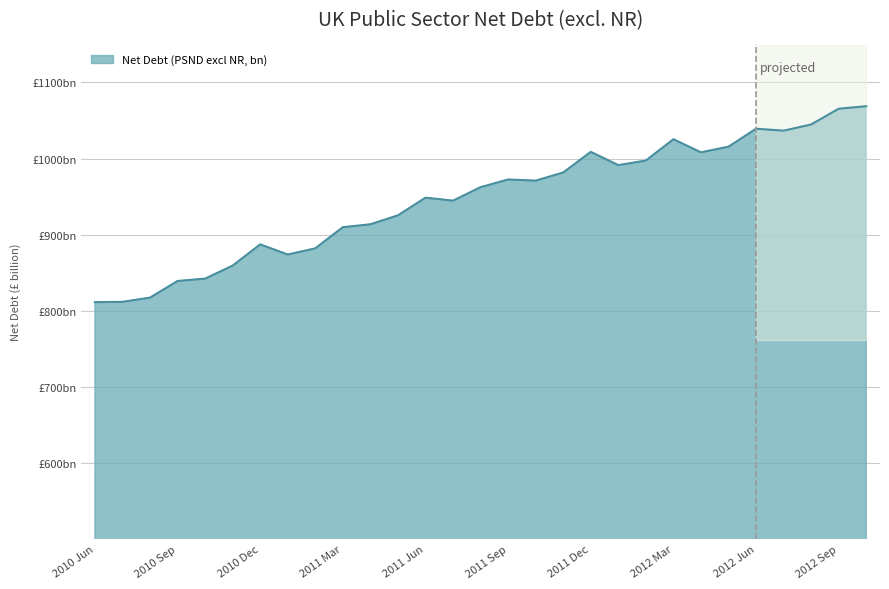

The value at 2012 Sep is 1414.4. True or false?

False